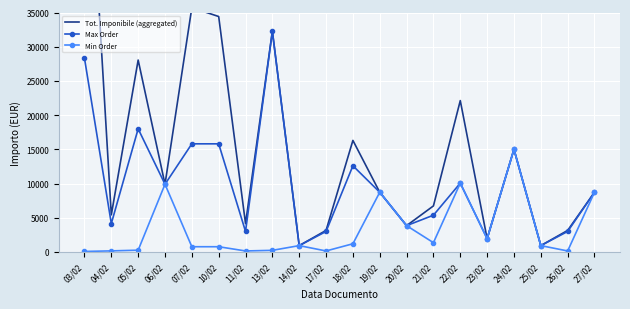

Reading left to right, list all the values displayed in this chart.

Tot. Imponibile (aggregated): 03/02=71394.0	04/02=5425.2	05/02=28050.0	06/02=9900.0	07/02=35713.0	10/02=34411.9	11/02=4143.0	13/02=32250.0	14/02=930.0	17/02=3150.0	18/02=16305.0	19/02=8730.0	20/02=3850.0	21/02=6735.0	22/02=22124.0	23/02=1944.0	24/02=15000.0	25/02=930.0	26/02=3150.0	27/02=8730.0
Max Order: 03/02=28320.9	04/02=4150.0	05/02=18000.0	06/02=9900.0	07/02=15806.0	10/02=15806.0	11/02=3000.0	13/02=32250.0	14/02=930.0	17/02=3000.0	18/02=12600.0	19/02=8730.0	20/02=3850.0	21/02=5375.3	22/02=10062.0	23/02=1944.0	24/02=15000.0	25/02=930.0	26/02=3000.0	27/02=8730.0
Min Order: 03/02=76.5	04/02=160.0	05/02=263.7	06/02=9900.0	07/02=768.0	10/02=768.0	11/02=150.0	13/02=240.0	14/02=930.0	17/02=150.0	18/02=1200.0	19/02=8730.0	20/02=3850.0	21/02=1360.0	22/02=10062.0	23/02=1944.0	24/02=15000.0	25/02=930.0	26/02=150.0	27/02=8730.0